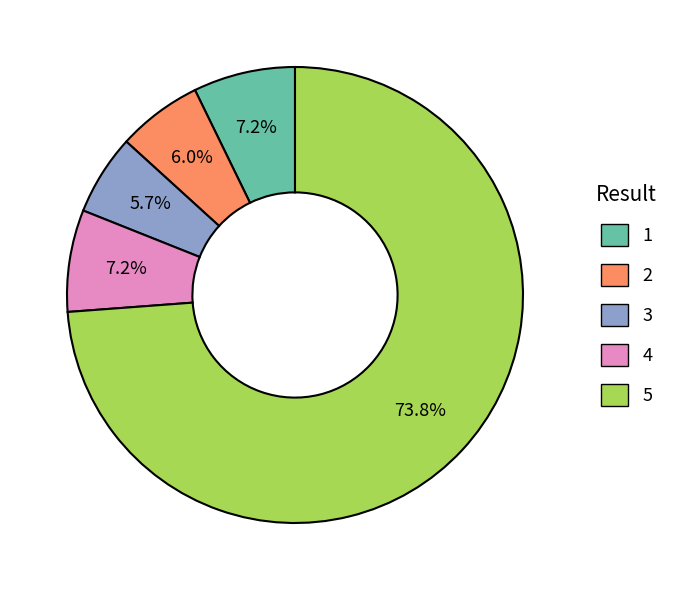

Is there any slice that represents more than half of the pie?

Yes